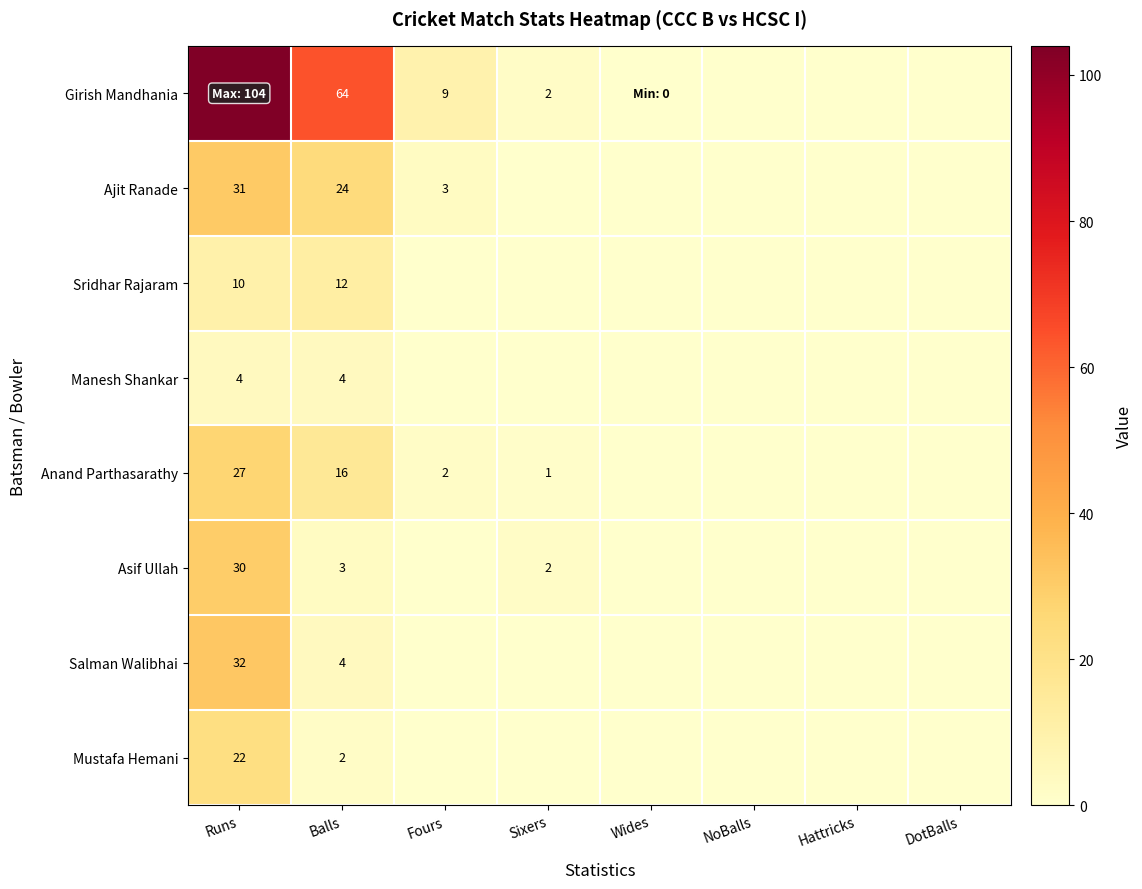

Is it true that Anand Parthasarathy equals 1 at Sixers?

True